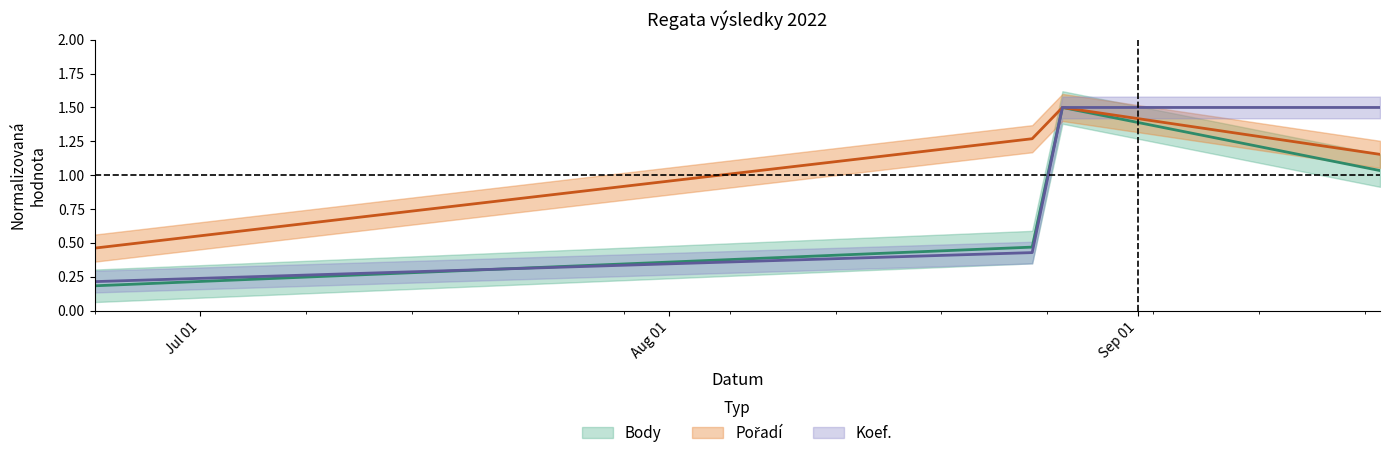

True or false: Body and Pořadí intersect in this chart.

False